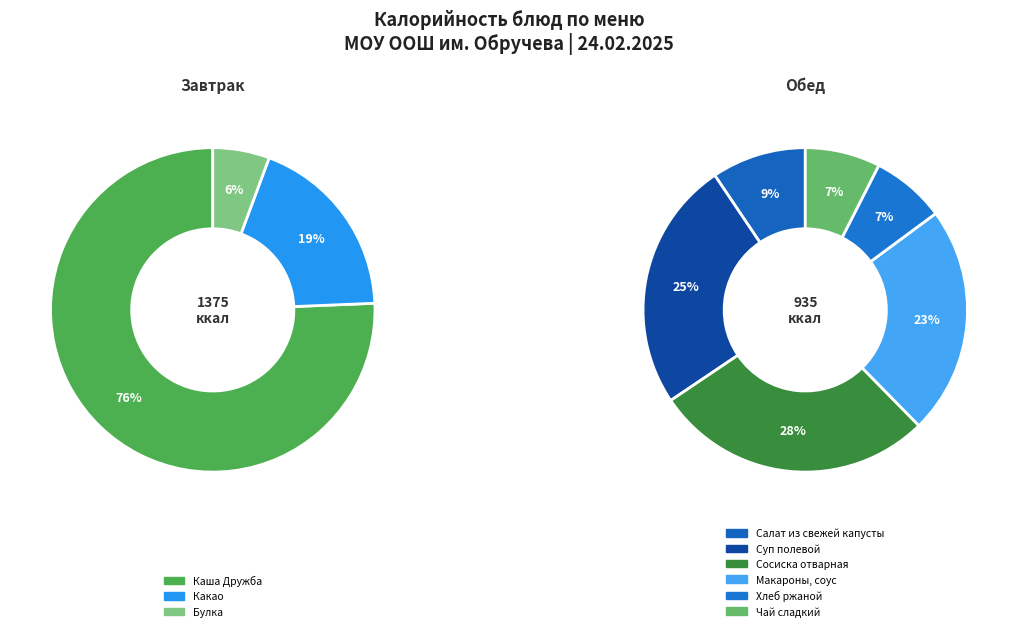

Rank the categories by value from highest to lowest.

Каша Дружба, Сосиска отварная, Какао, Суп полевой, Макароны, соус, Салат из свежей капусты, Булка, Чай сладкий, Хлеб ржаной